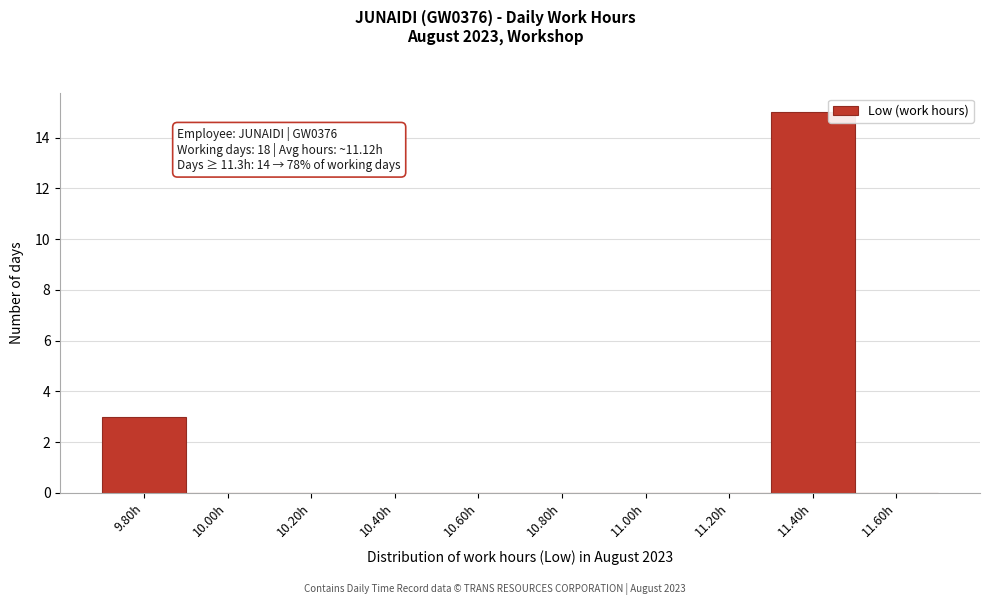

Which range on the x-axis has the tallest bar?

11.3 to 11.5